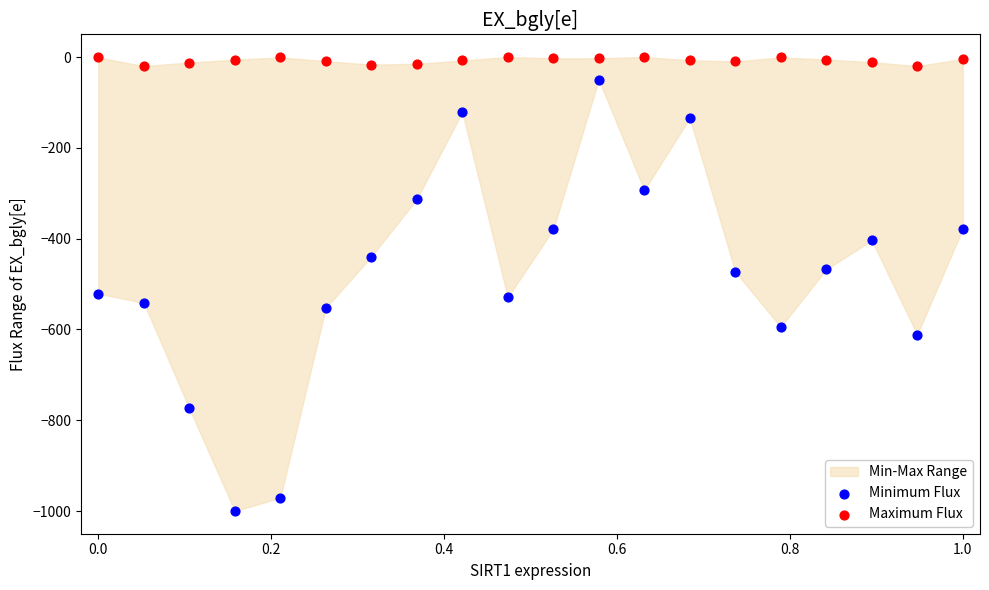

Which series contains the highest Y value?

Maximum Flux